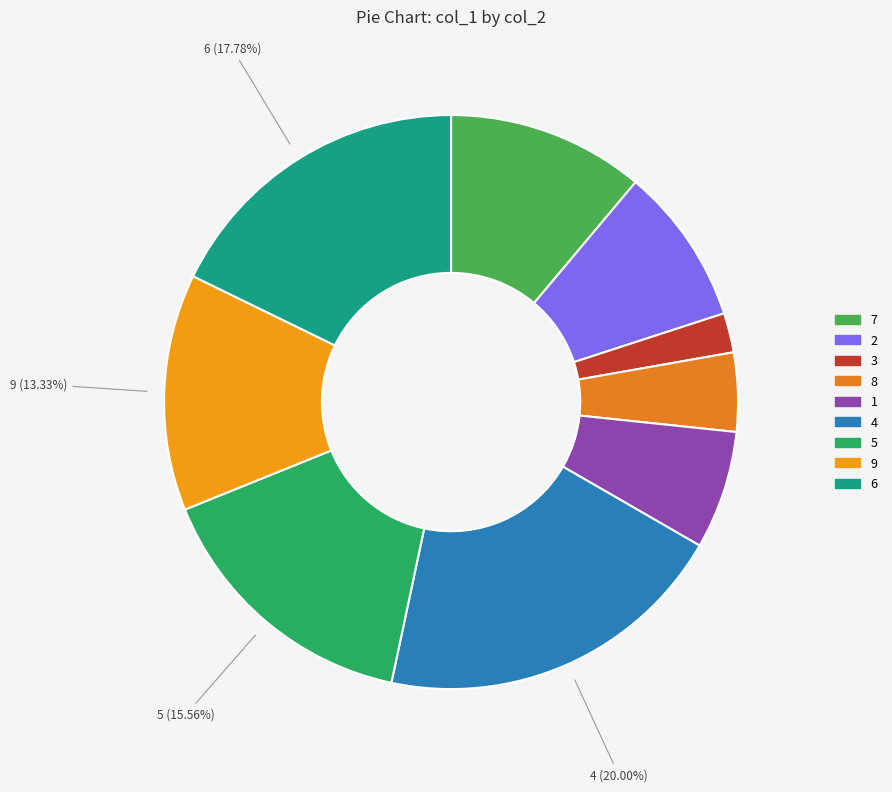

To the nearest percent, what portion does 2 represent?

9%